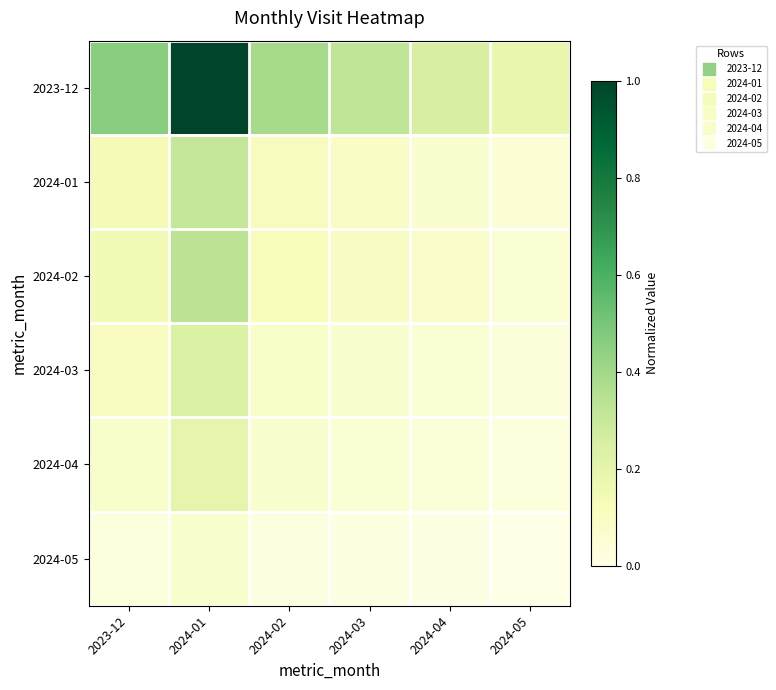

Between 2024-03 and 2024-05, which series saw the biggest shift?

2023-12